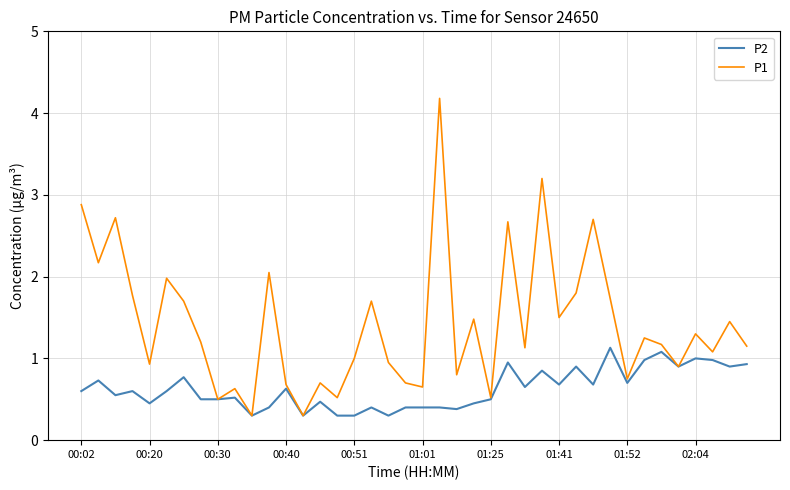

How many lines are shown in the chart?

2